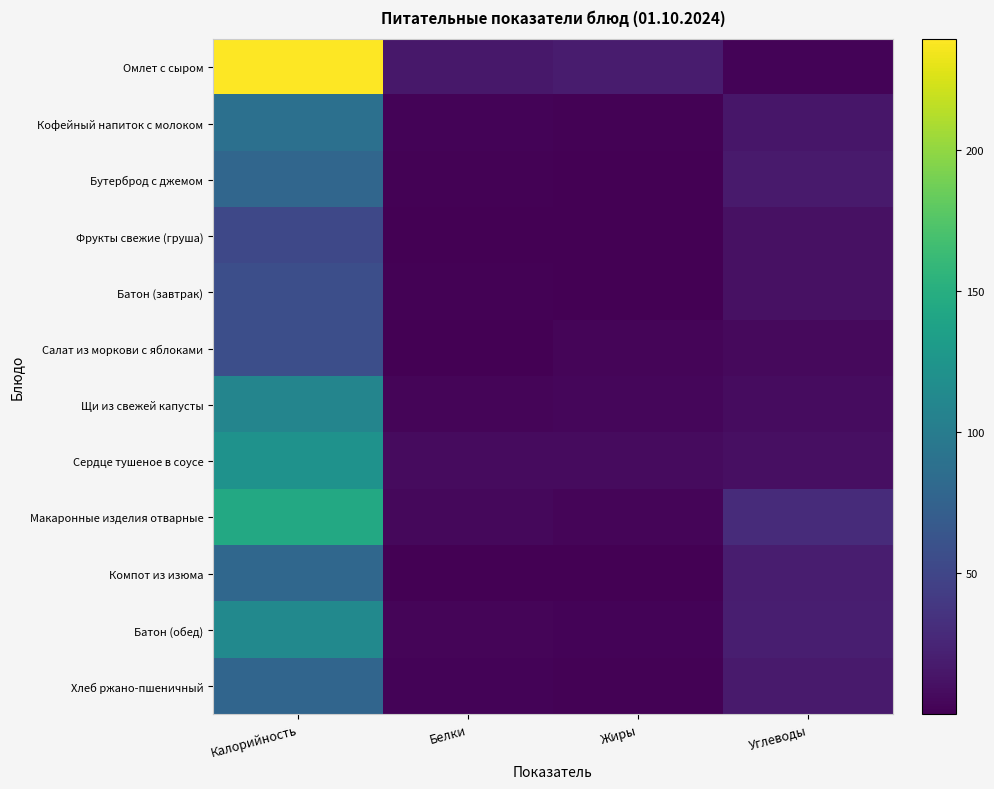

What is the total value across all series at Углеводы?

167.1